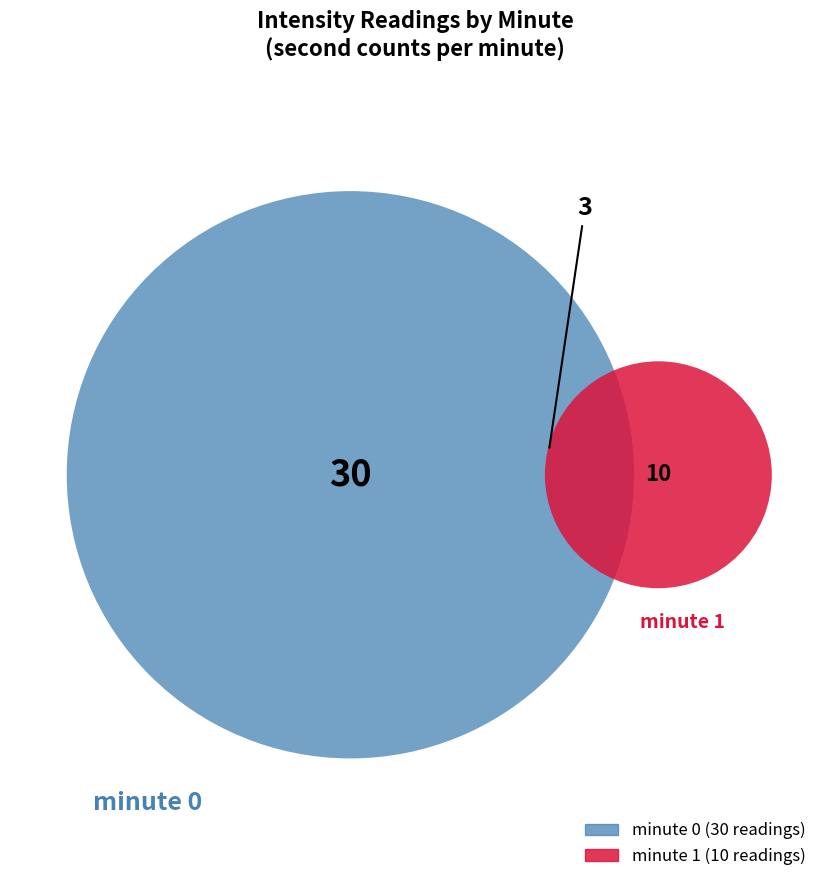

How many segments does this pie chart have?

2